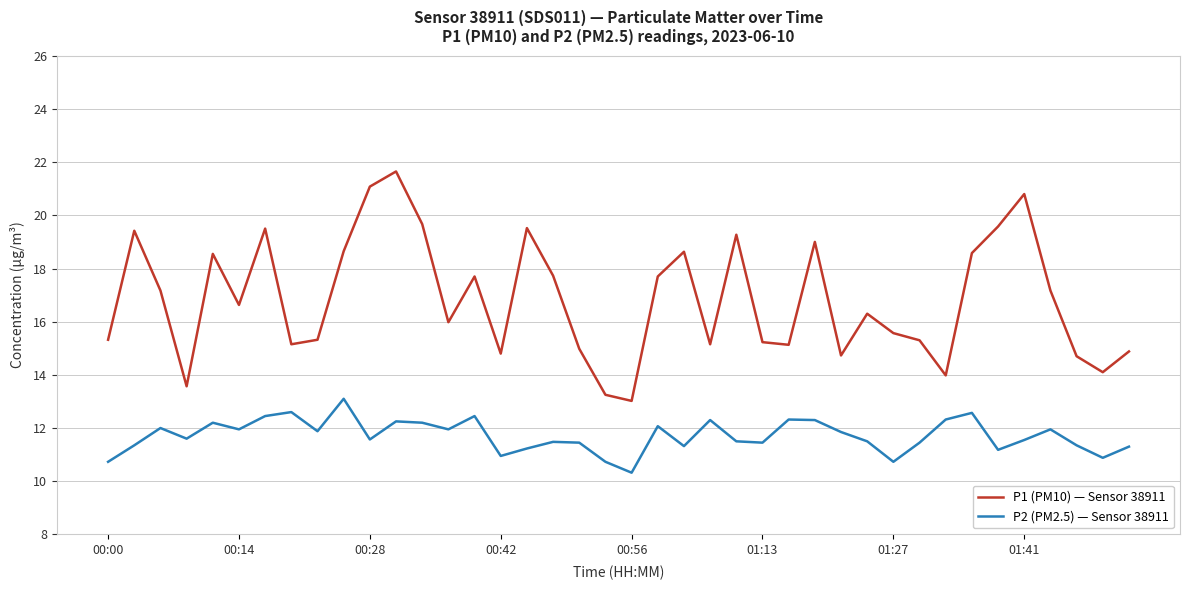

Which series has the widest spread of values?

P1 (PM10) — Sensor 38911